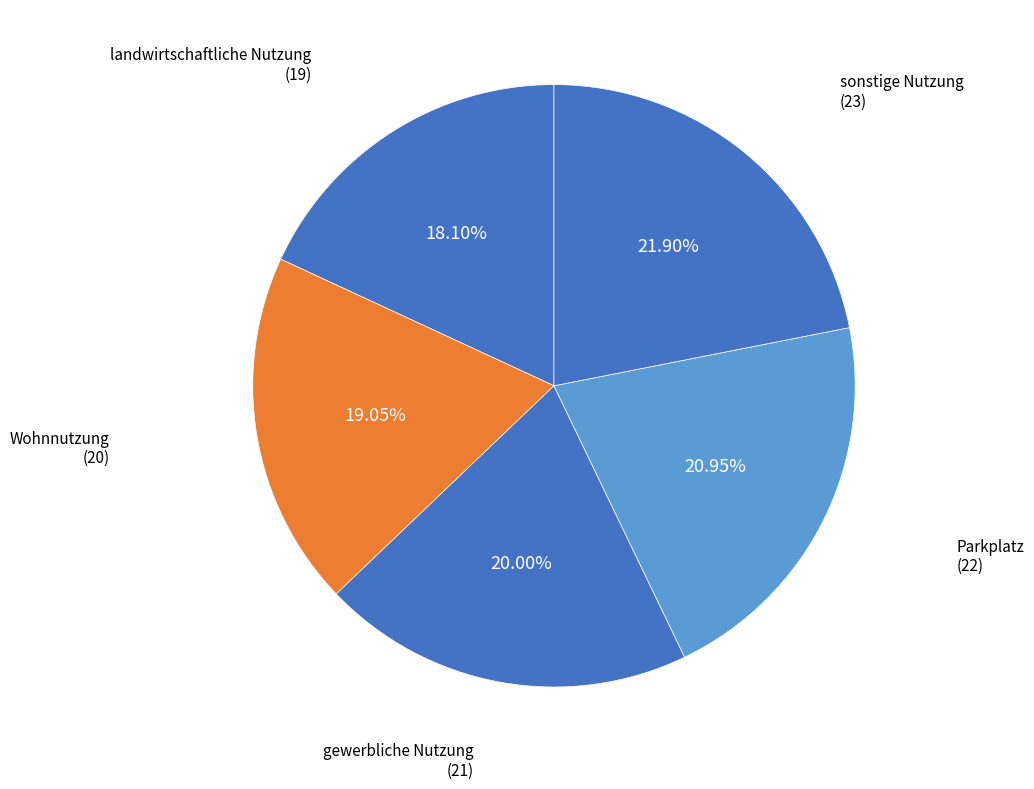

Is there any slice that represents more than half of the pie?

No